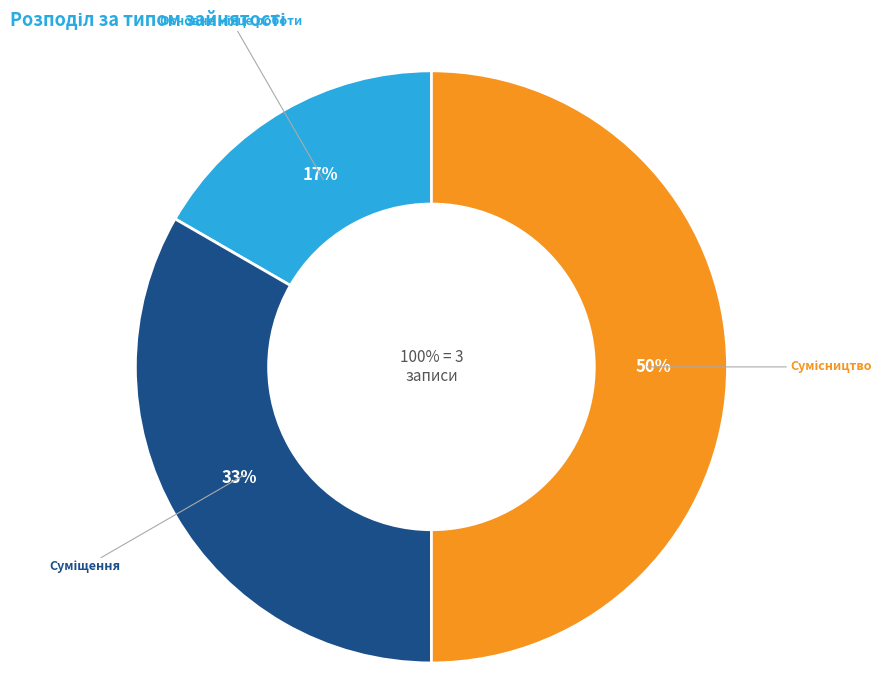

Is it true that Основне місце роботи is 26% of the pie?

False